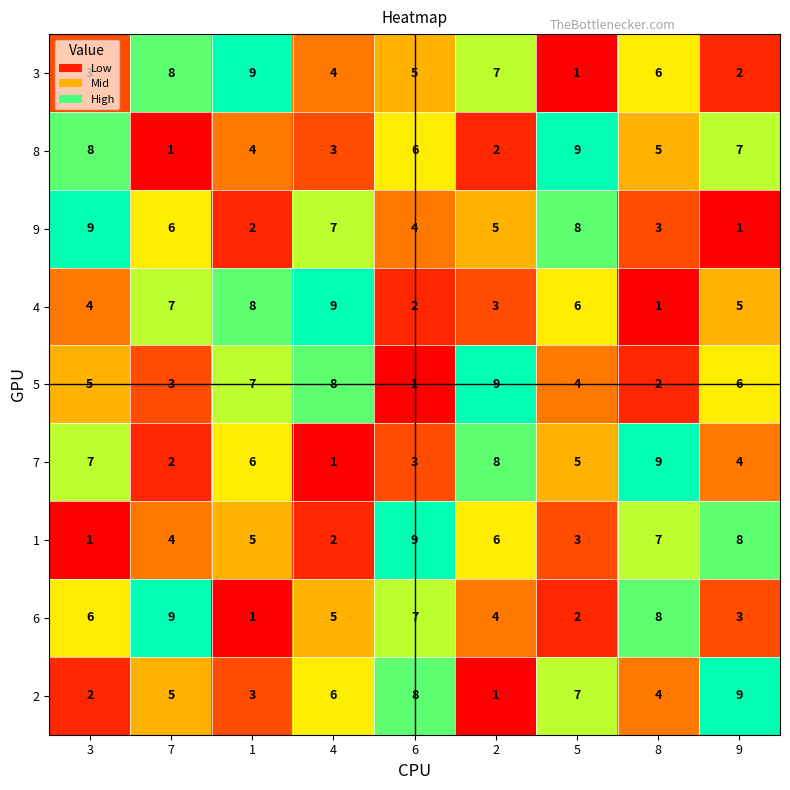

What is the maximum value shown in the chart?

9